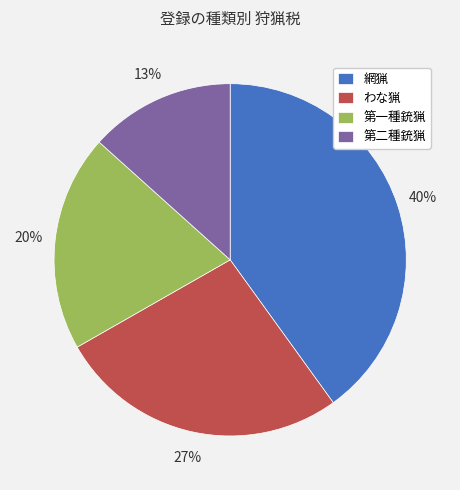

Does any single category account for the majority?

No